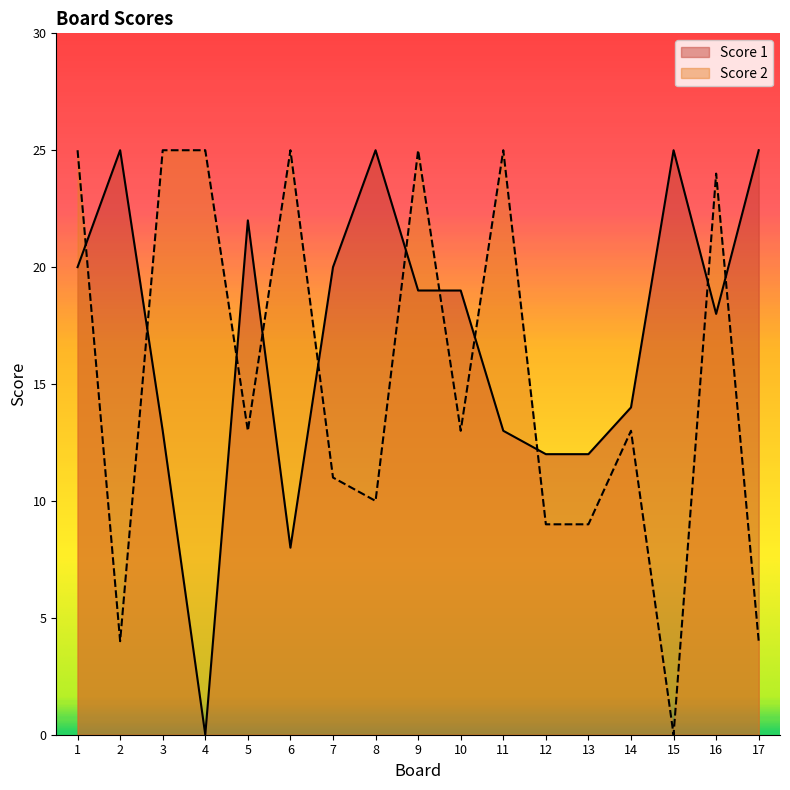

Which has a higher value, 1 or 17?

17